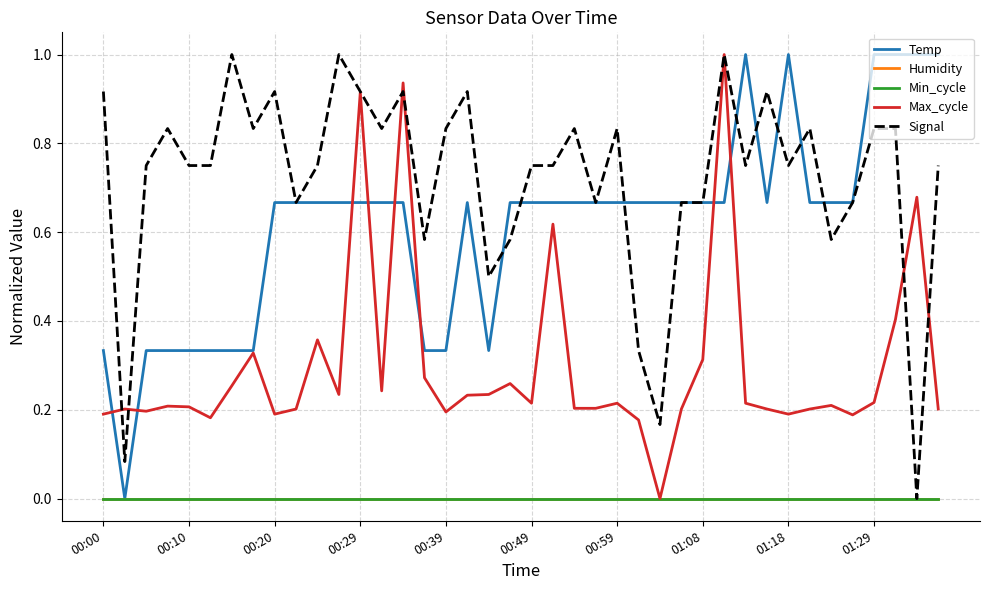

Which series has the largest range (max minus min)?

Temp